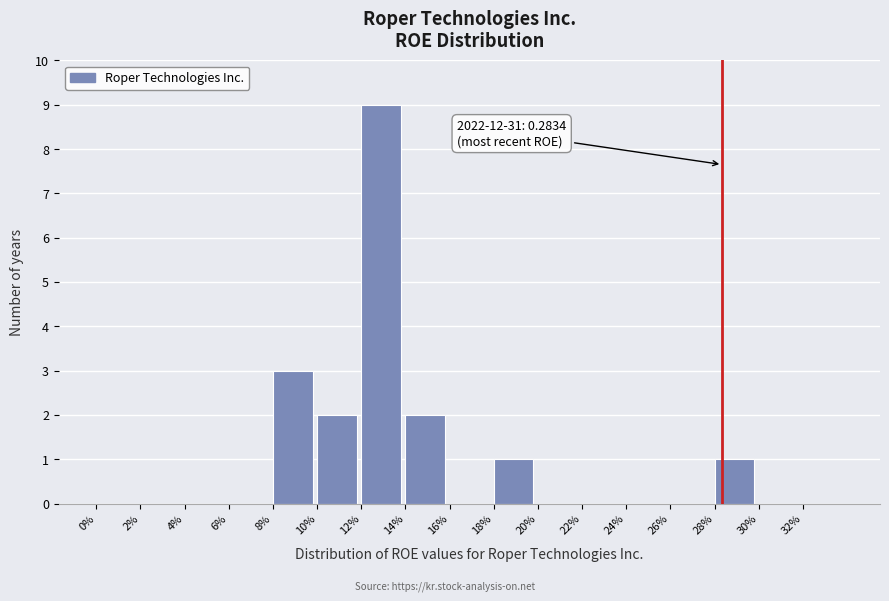

Reading right to left, extract all data points from this chart.

32%=0	30%=0	28%=1	26%=0	24%=0	22%=0	20%=0	18%=1	16%=0	14%=2	12%=9	10%=2	8%=3	6%=0	4%=0	2%=0	0%=0